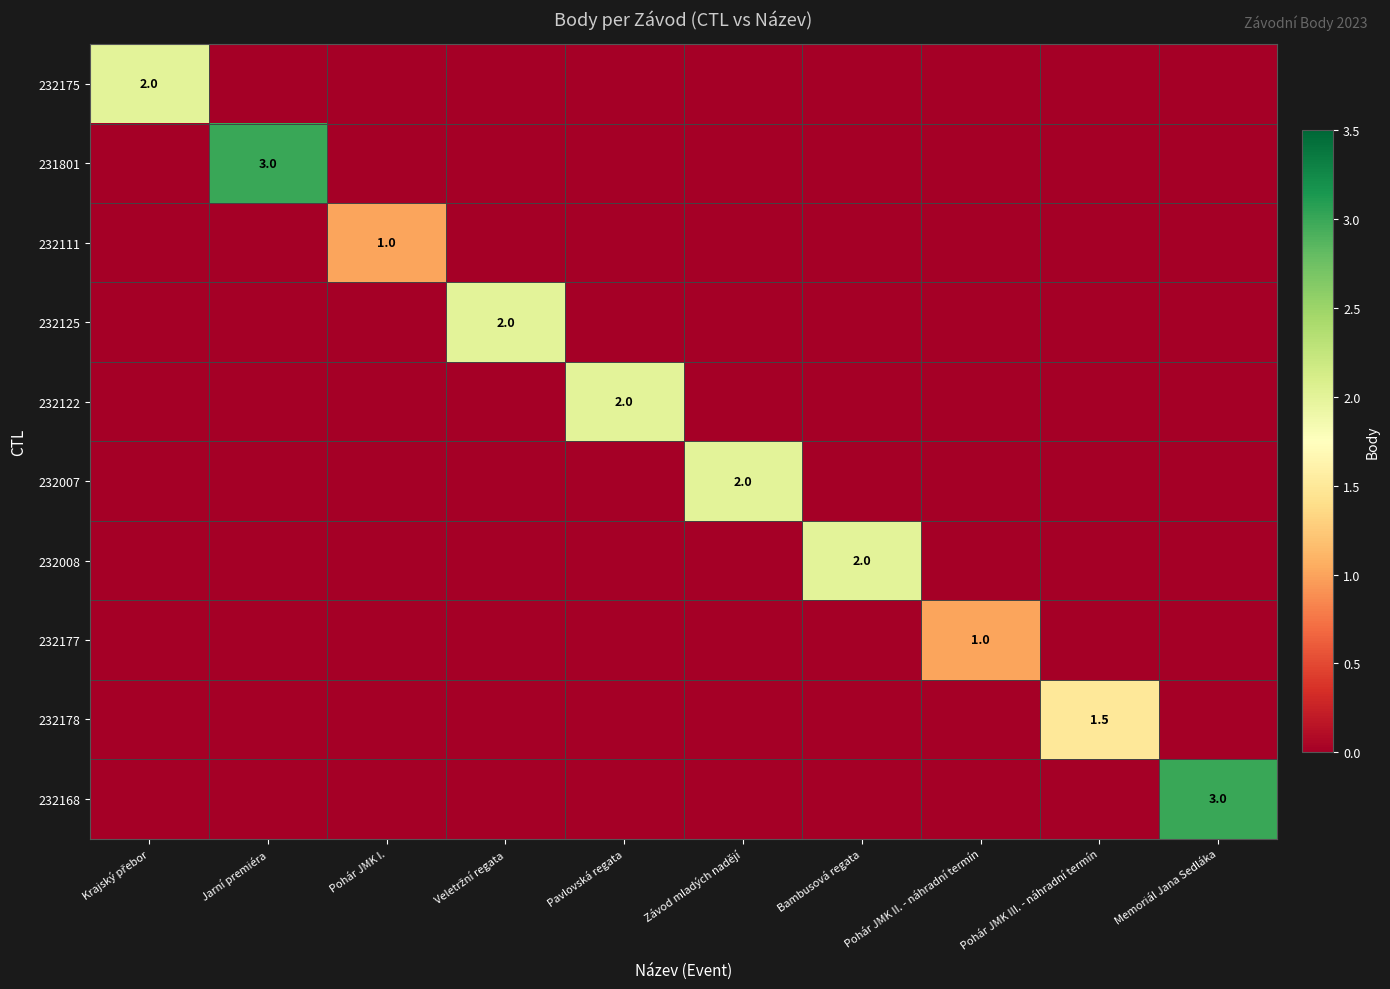

At which category is the sum across all series the highest?

Jarní premiéra